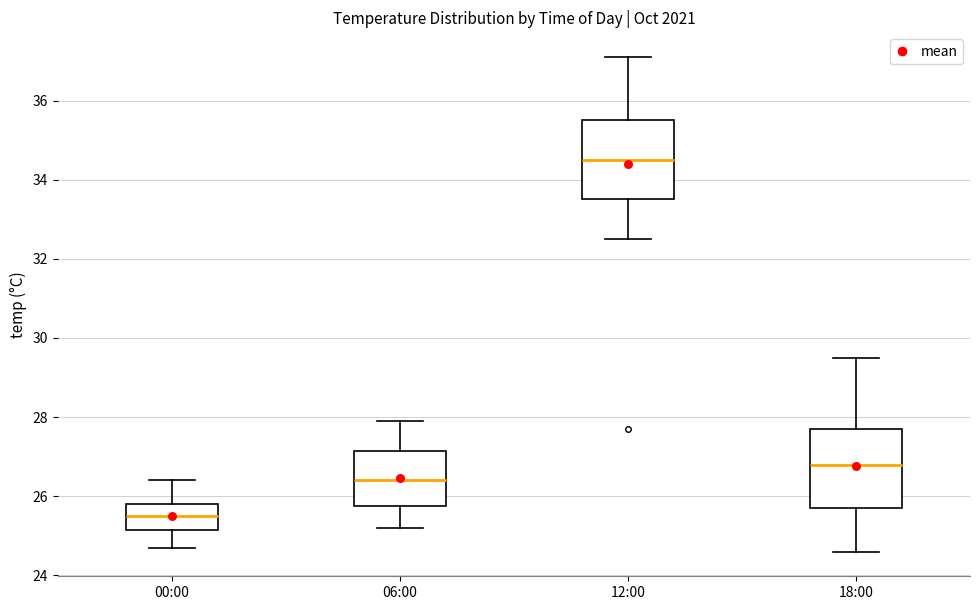

Where does the median line of the box for 12:00 sit on the y-axis? The values are not printed on the chart, so give them approximately, as read against the axis.

34.6